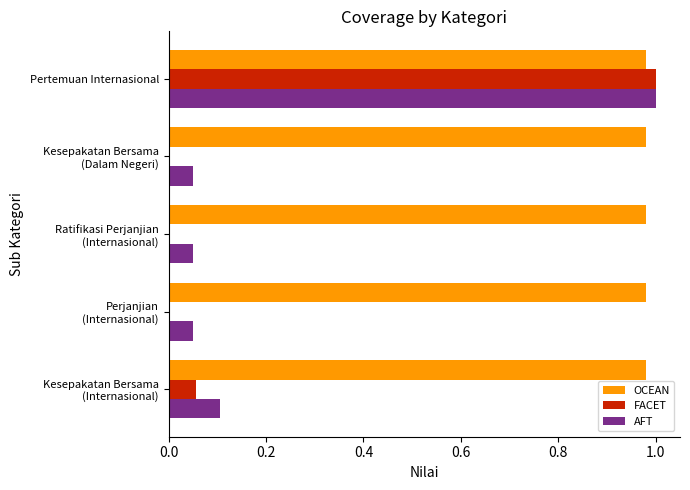

Which series has the largest total across all categories?

OCEAN